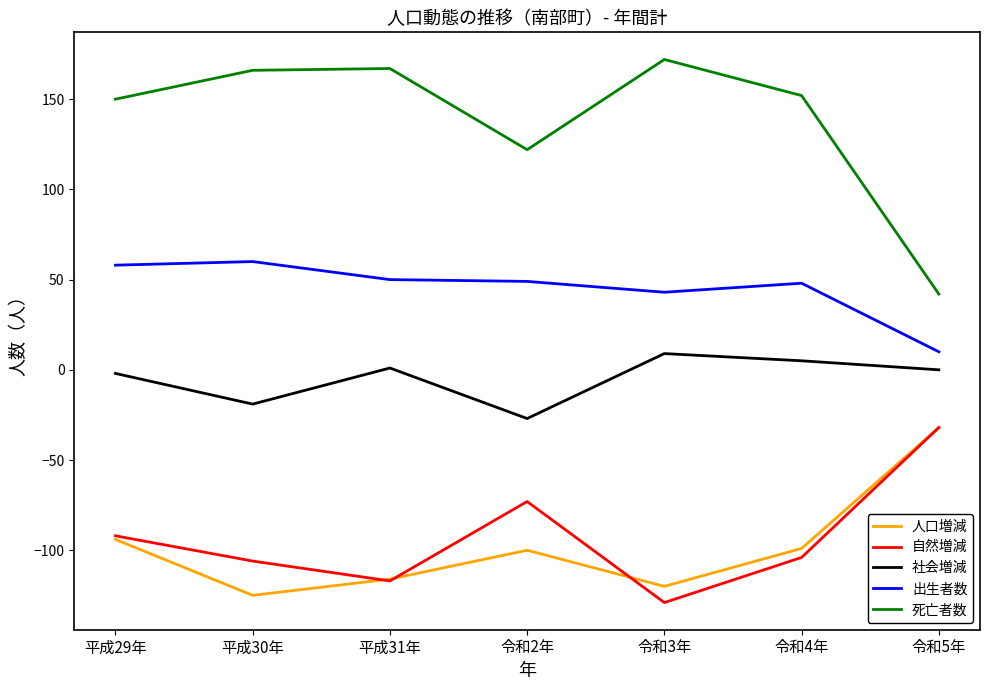

Is it true that 人口増減 equals -116 at 平成31年?

True